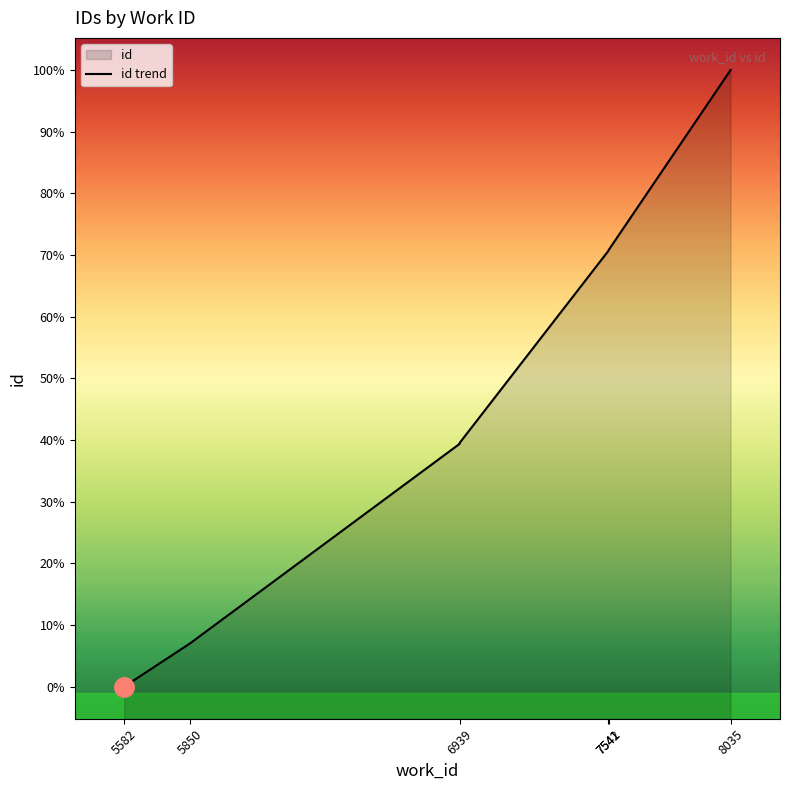

The value at 7542 is 21701. True or false?

True